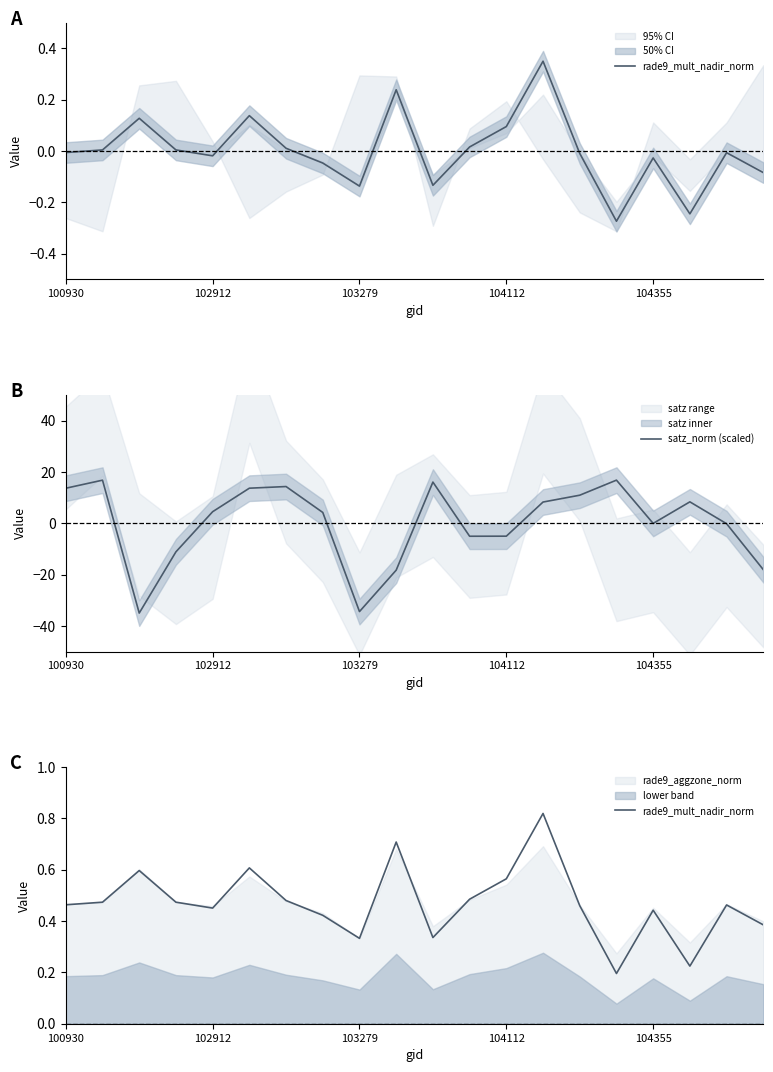

What is the sum of all rade9_mult_nadir_norm values?

9.4